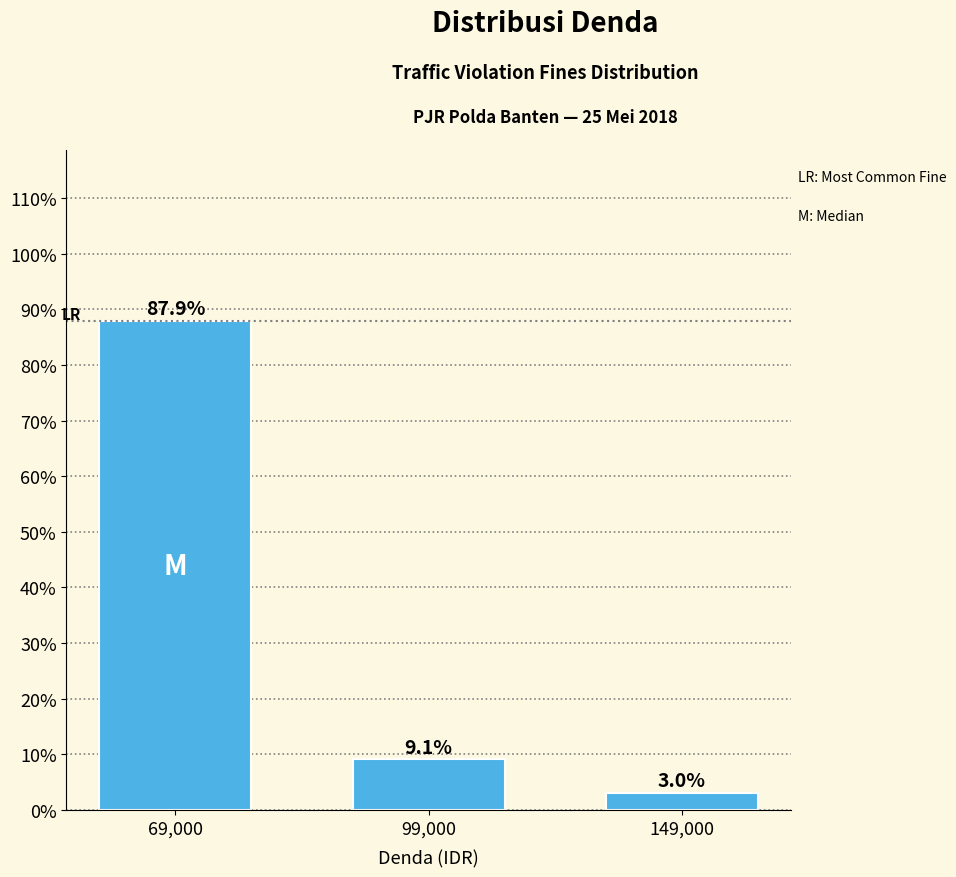

Reading left to right, transcribe all the data shown in this chart.

69,000=87.9	99,000=9.1	149,000=3.0